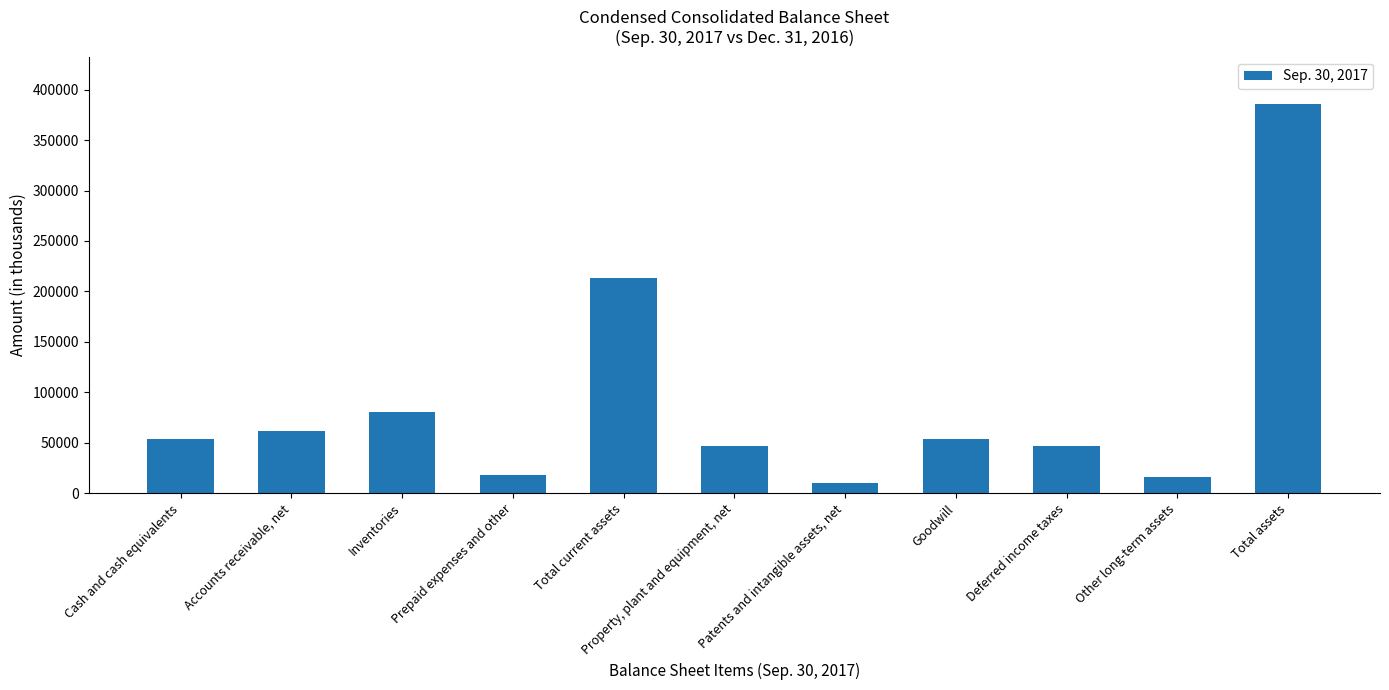

List the labels in order of value, smallest first.

Patents and intangible assets, net, Other long-term assets, Prepaid expenses and other, Property, plant and equipment, net, Deferred income taxes, Goodwill, Cash and cash equivalents, Accounts receivable, net, Inventories, Total current assets, Total assets